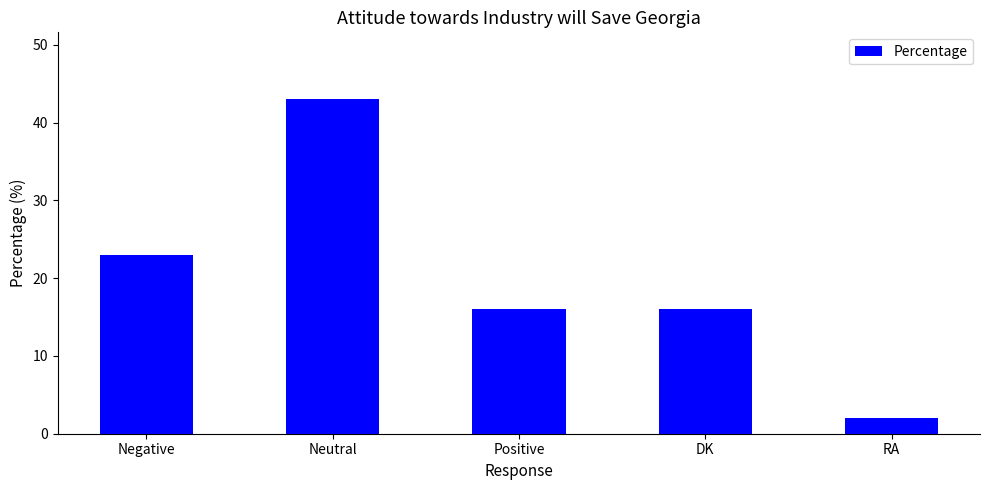

Count the values in the range 16 to 23.

3